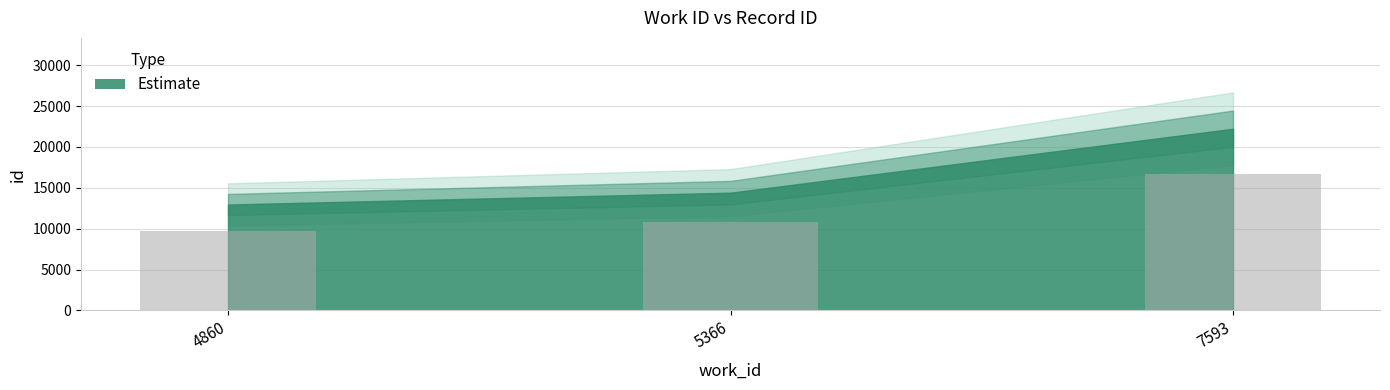

Read the value at 4860.

9717.8